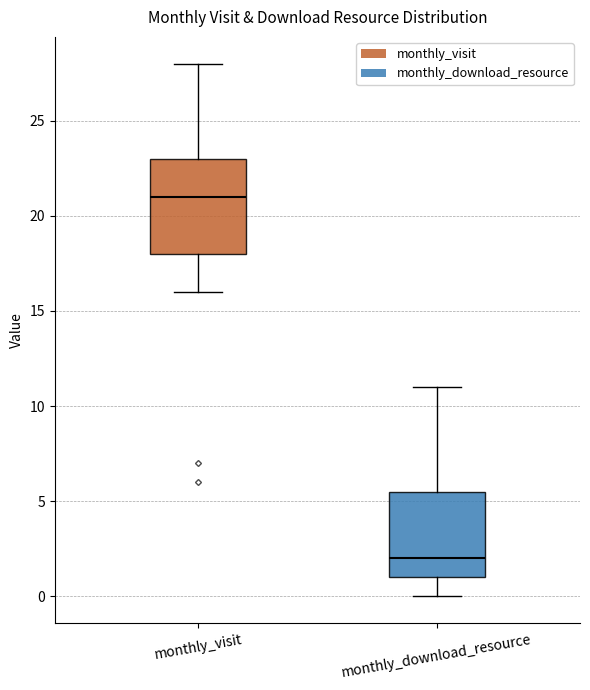

Reading left to right, transcribe this box plot: for each box, give where its median line is, the range the box spans, and where its two whiskers end, as read against the y-axis. The values are not printed on the chart, so give them approximately, as read against the axis.

monthly_visit: median 21.0, box 18.0 to 23.0, whiskers 16.0 to 28.0
monthly_download_resource: median 2.0, box 1.0 to 5.5, whiskers 0.0 to 11.0